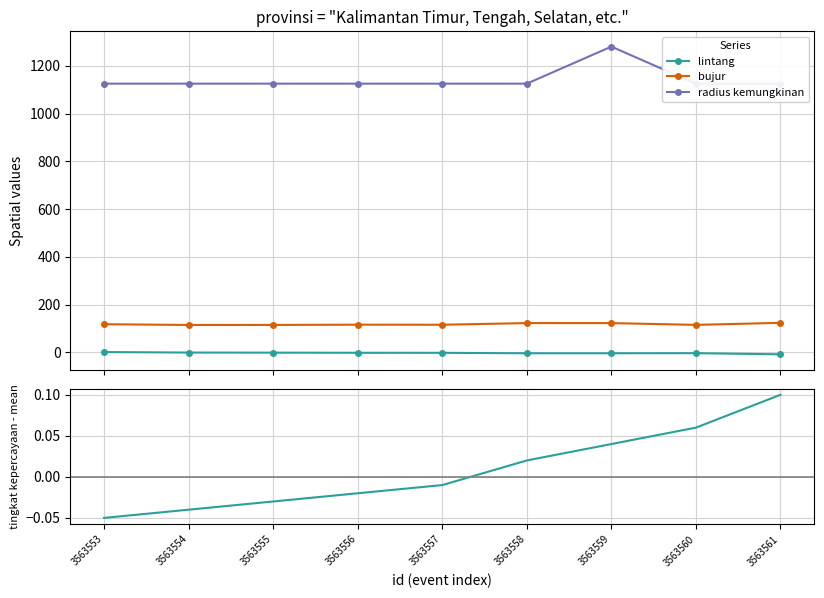

Reading left to right, list all the values displayed in this chart.

lintang: 3563553=1.2	3563554=-0.9	3563555=-1.3	3563556=-1.9	3563557=-2.1	3563558=-3.9	3563559=-3.9	3563560=-3.5	3563561=-8.3
bujur: 3563553=117.7	3563554=114.7	3563555=114.8	3563556=115.9	3563557=115.6	3563558=122.4	3563559=122.4	3563560=115.0	3563561=123.5
radius kemungkinan: 3563553=1125.0	3563554=1125.0	3563555=1125.0	3563556=1125.0	3563557=1125.0	3563558=1125.0	3563559=1280.0	3563560=1125.0	3563561=1125.0
kepercayaan - mean: 3563553=-0.1	3563554=-0.0	3563555=-0.0	3563556=-0.0	3563557=-0.0	3563558=0.0	3563559=0.0	3563560=0.1	3563561=0.1